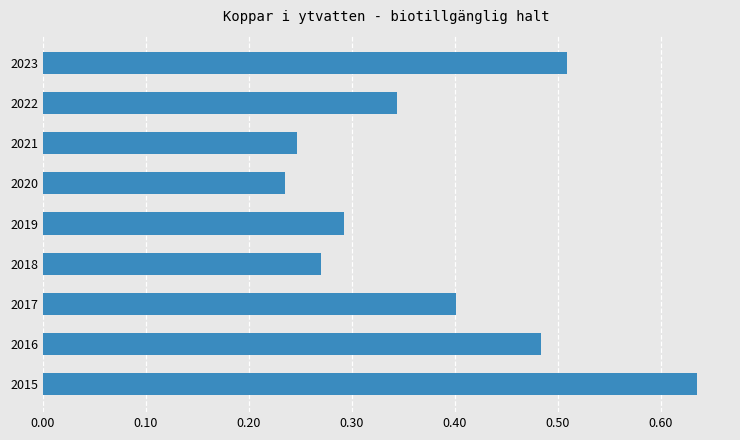

What is the difference between the maximum and minimum values?

0.4